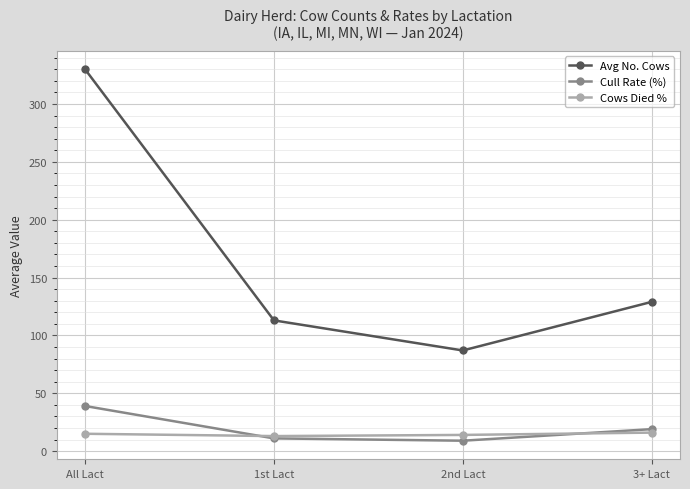

What is the label of the 4th point from the right?

All Lact